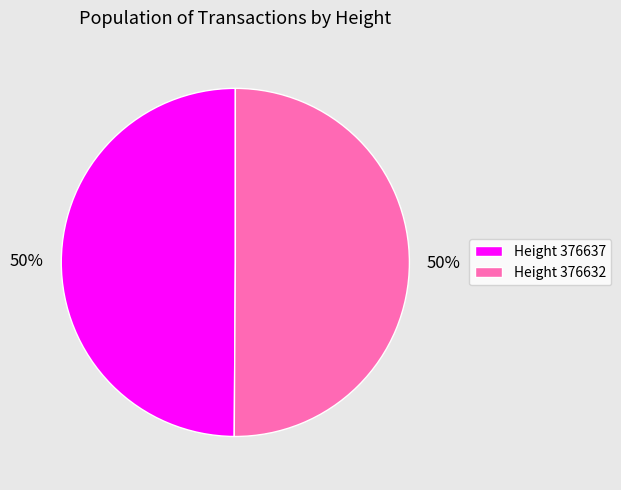

True or false: Height 376632 accounts for 50% of the total.

True